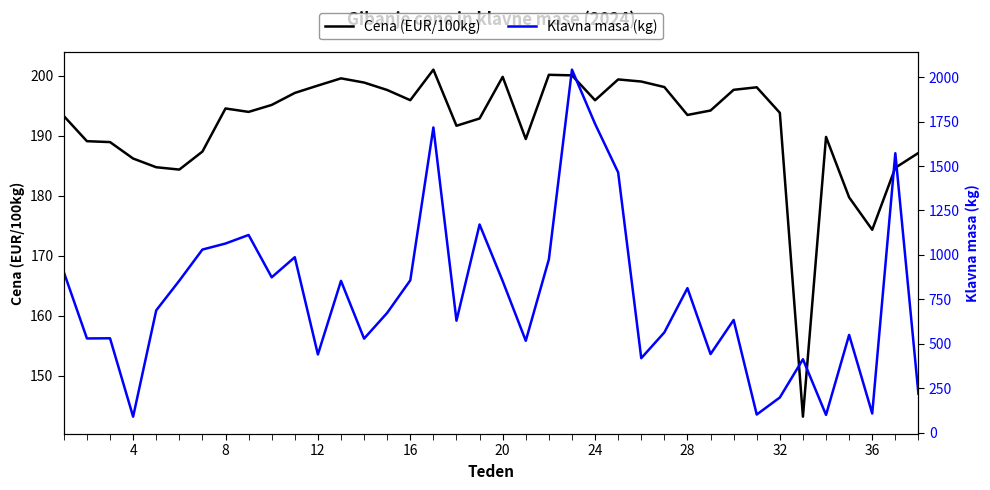

Reading left to right, transcribe all the data shown in this chart.

Cena (EUR/100kg): 193.3	189.1	188.9	186.2	184.8	184.4	187.4	194.5	194.0	195.1	197.1	198.4	199.6	198.9	197.6	195.9	201.0	191.7	192.9	199.8	189.4	200.2	200.1	195.9	199.4	199.0	198.1	193.5	194.2	197.7	198.1	193.8	143.2	189.8	179.7	174.3	184.7	187.1
Klavna masa (kg): 903.0	530.0	531.0	90.0	688.0	855.0	1030.0	1064.0	1112.0	874.0	987.0	440.0	854.0	529.0	674.0	857.0	1717.0	630.0	1171.0	853.0	517.0	975.0	2042.0	1737.0	1464.0	419.0	564.0	813.0	442.0	634.0	102.0	198.0	413.0	100.0	550.0	108.0	1572.0	219.0